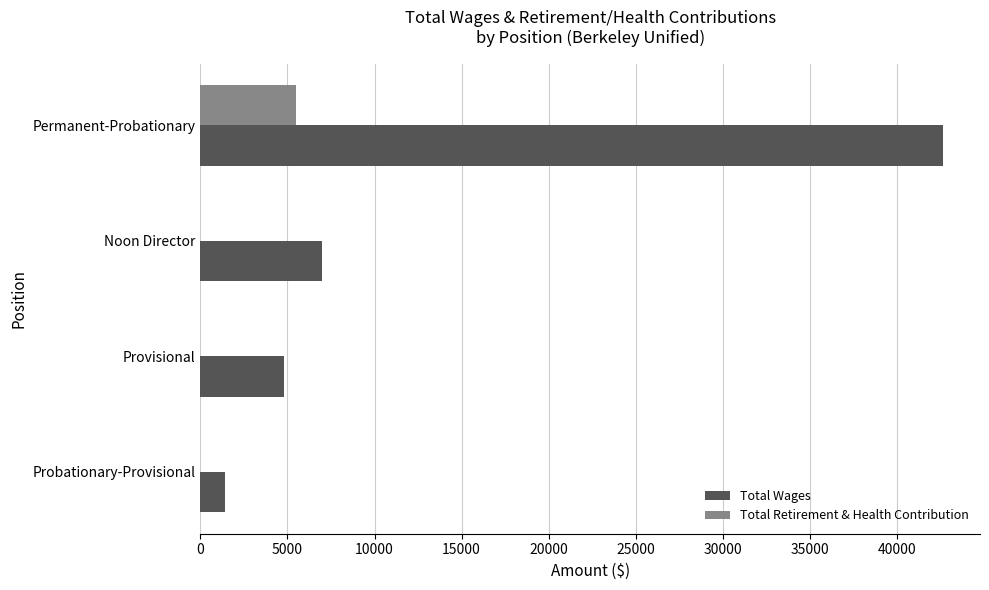

True or false: Total Wages has a value of 2392 at Noon Director.

False